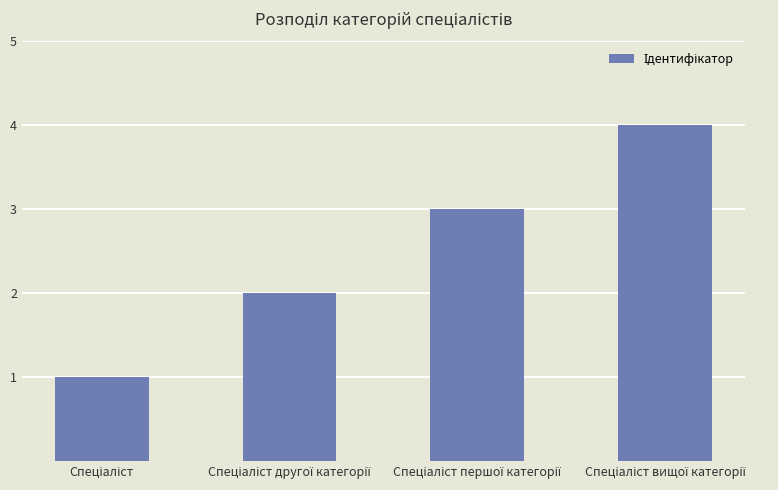

What is the difference between the maximum and minimum values?

3